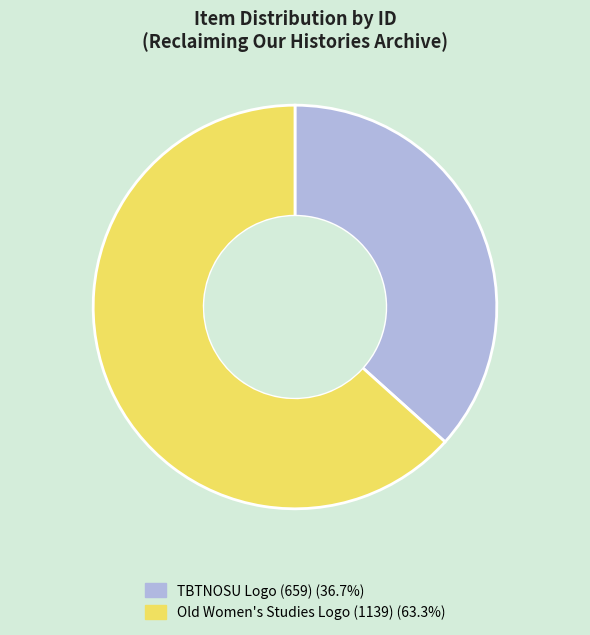

Rank the categories by value from highest to lowest.

Old Women's Studies Logo (1139), TBTNOSU Logo (659)